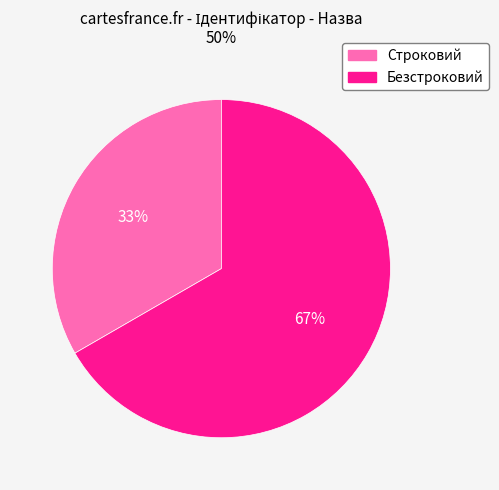

What is the largest slice in the pie chart?

Безстроковий